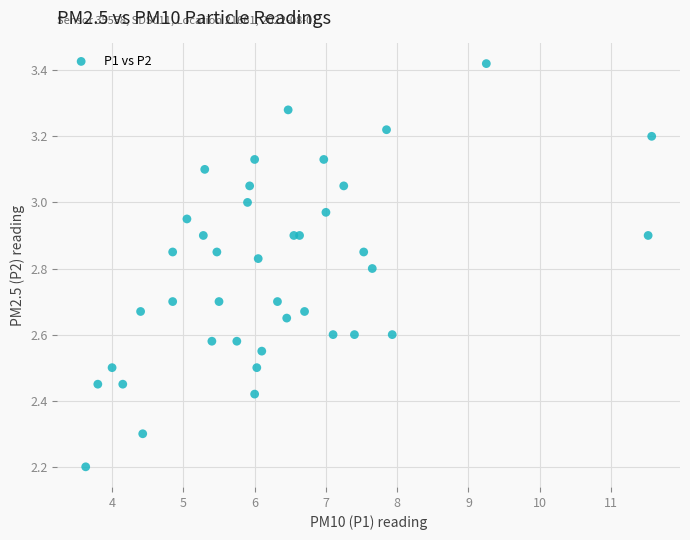

What Y value in the scatter plot is closest to 2?

2.2